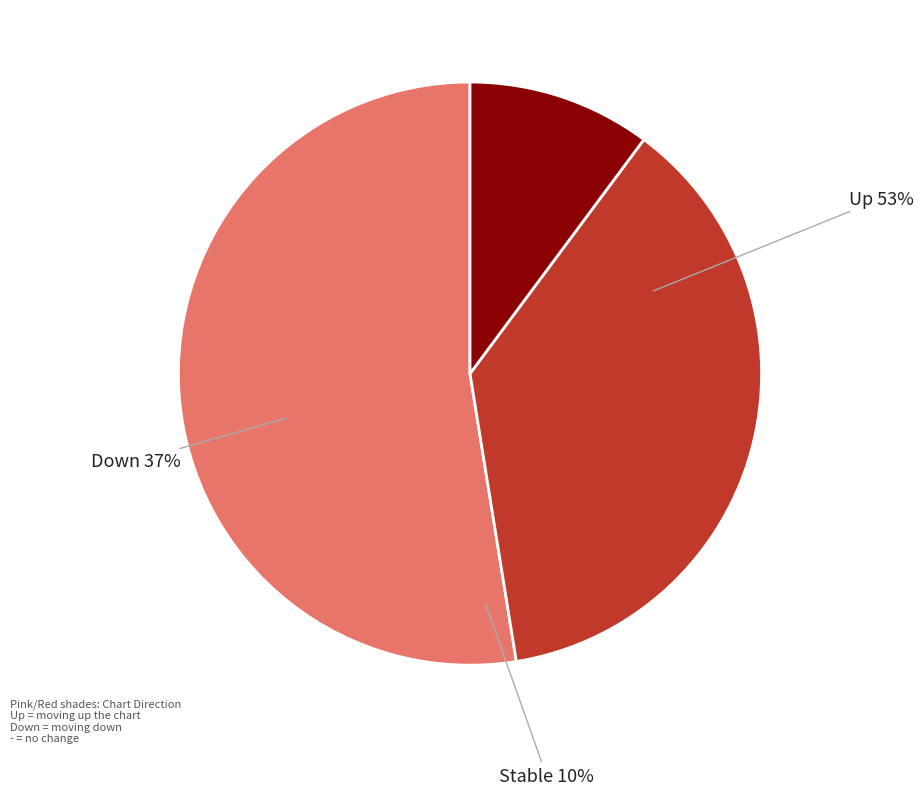

To the nearest percent, what is the combined percentage of - and down?

47%